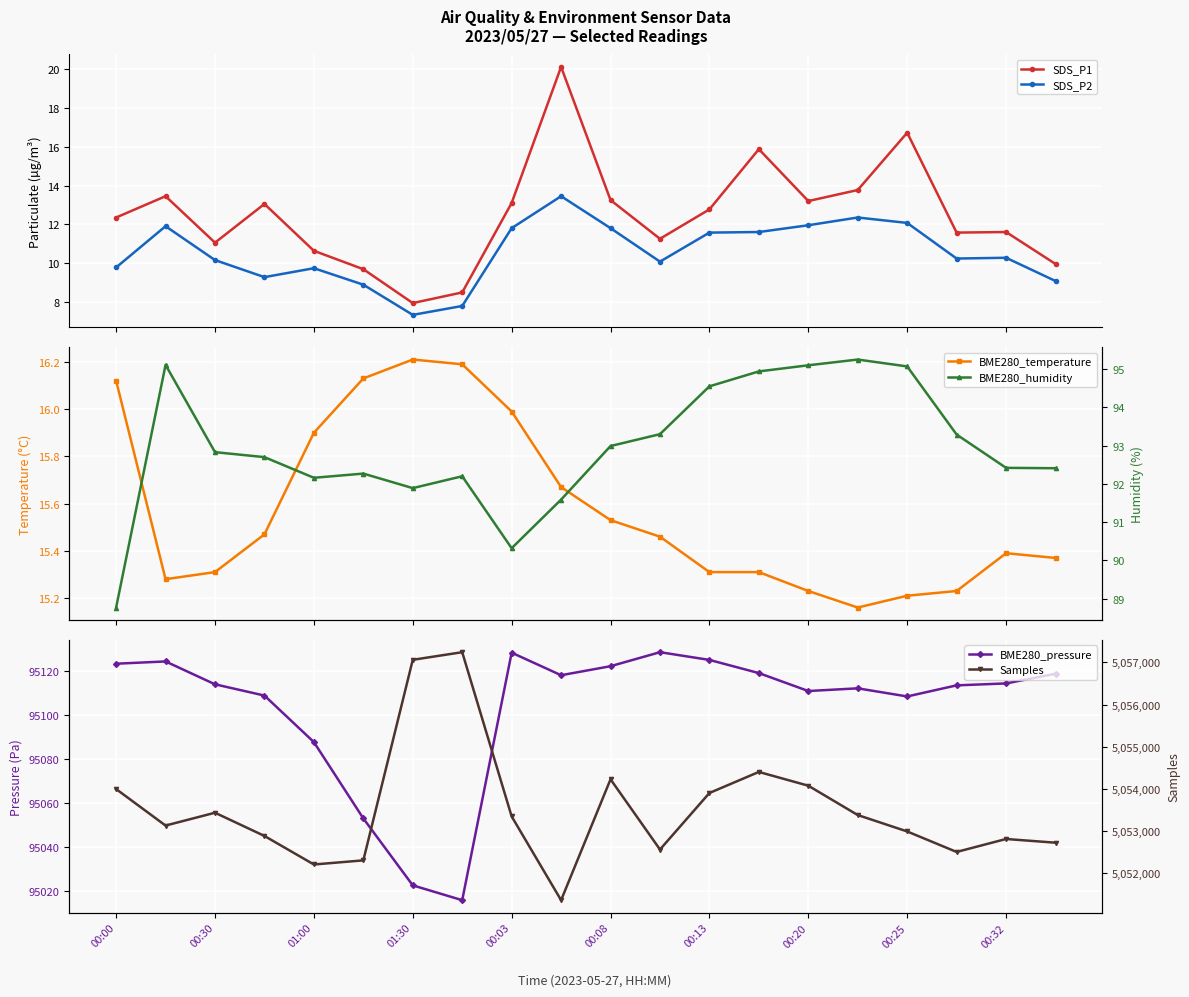

True or false: SDS_P2 and SDS_P1 intersect in this chart.

False